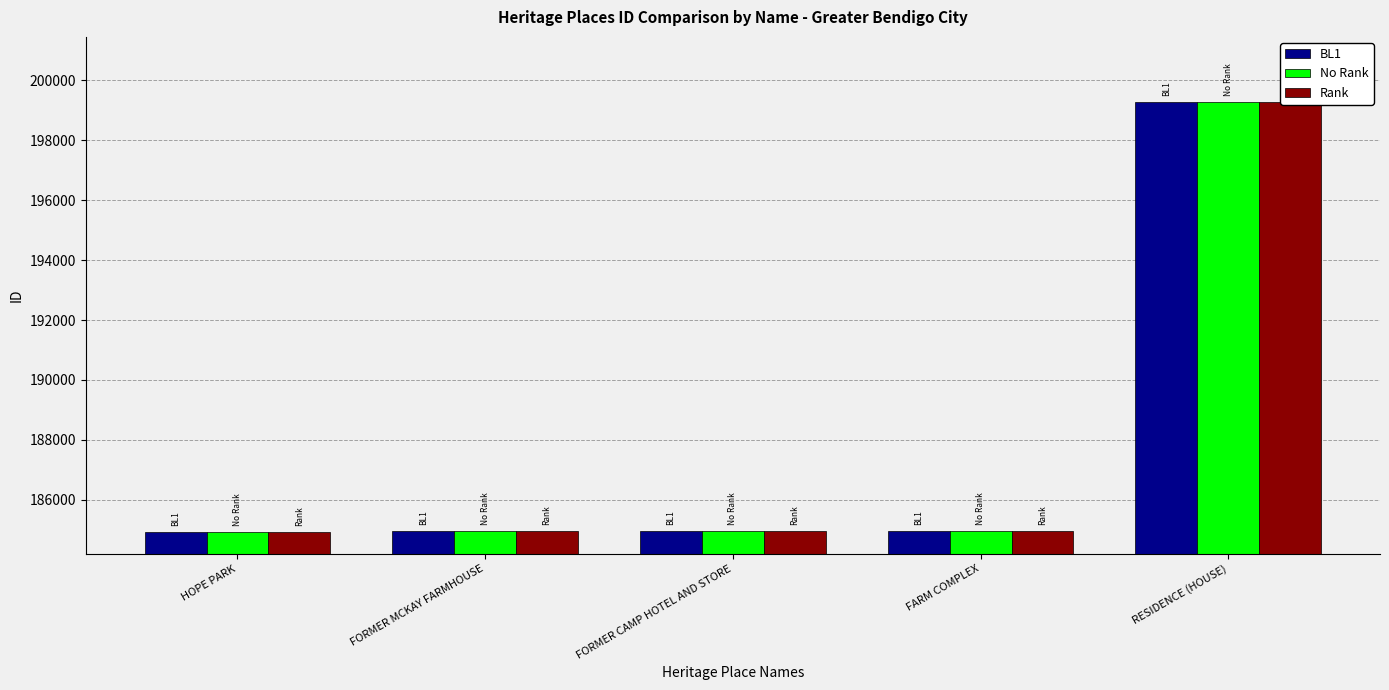

How many values in the BL1 series are below 184961?

2